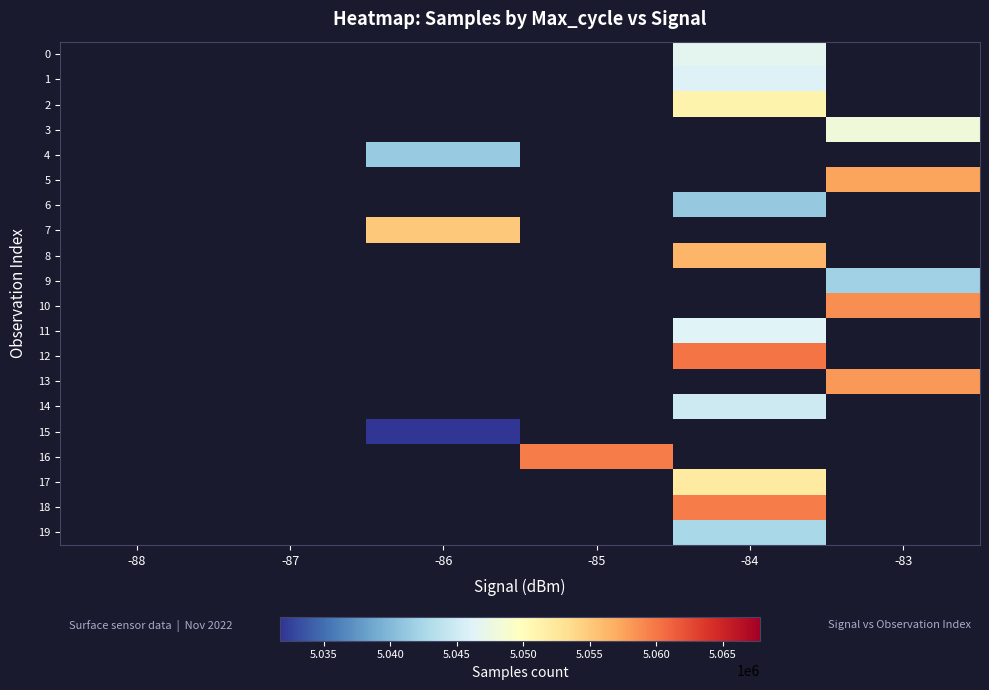

Between -88 and -85, which series saw the biggest shift?

16